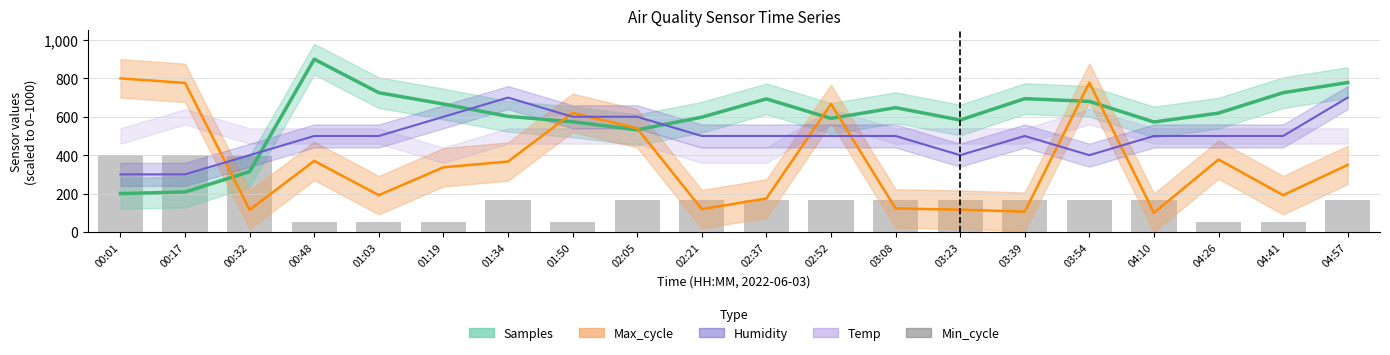

What is the sum of the Samples trend values at 00:01 and 02:52?

791.6